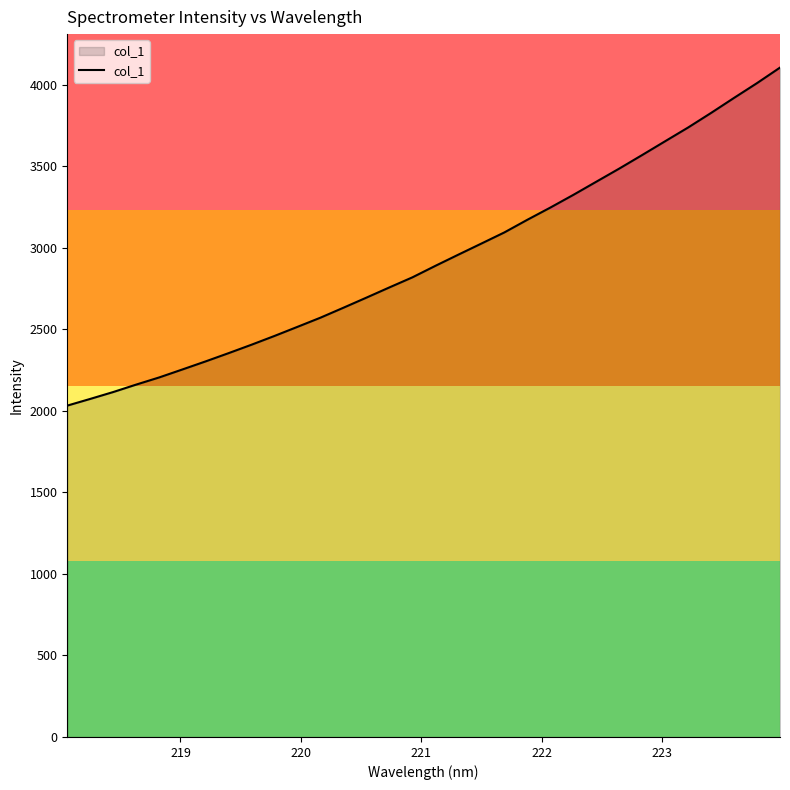

What is the minimum value shown in the chart?

2032.9